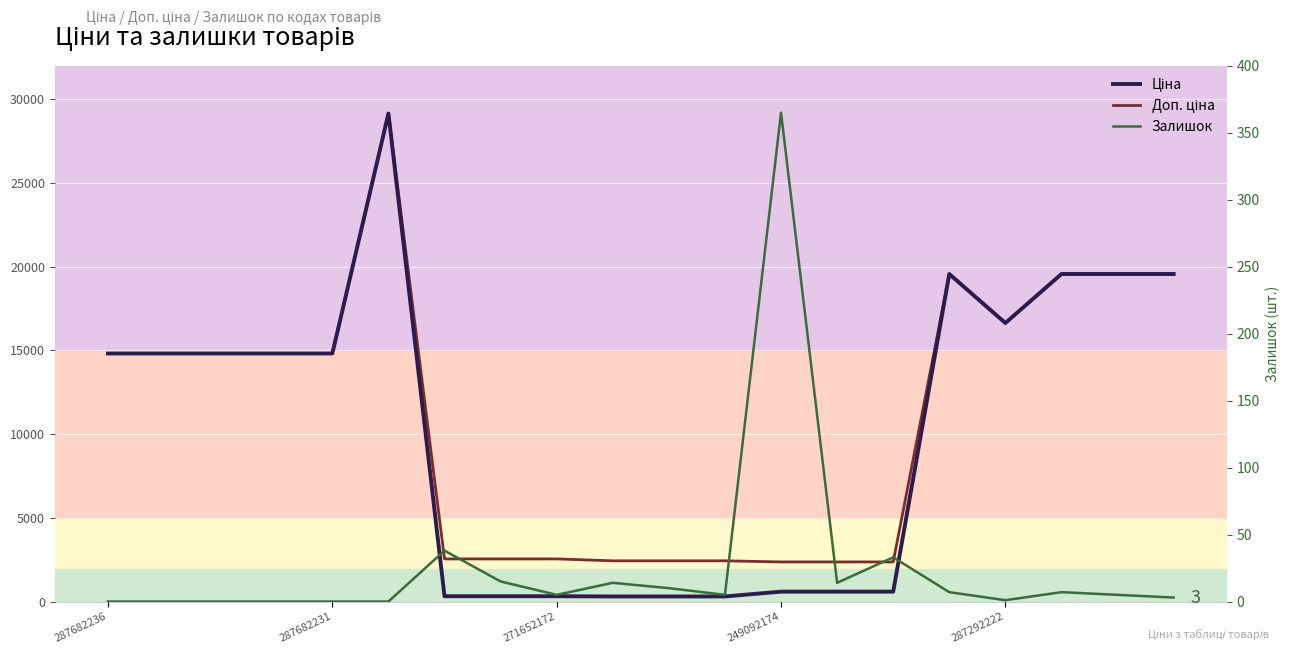

True or false: Залишок and Ціна intersect in this chart.

False